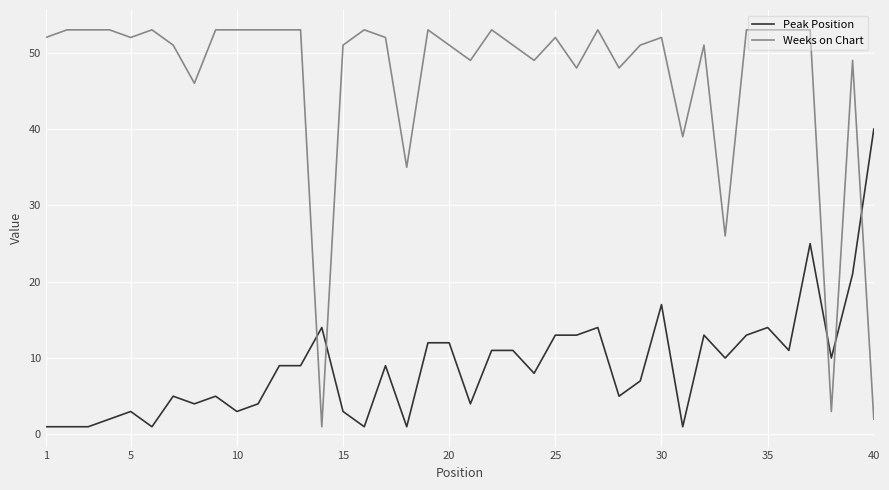

Rank the series by their maximum value, from lowest to highest.

Peak Position, Weeks on Chart